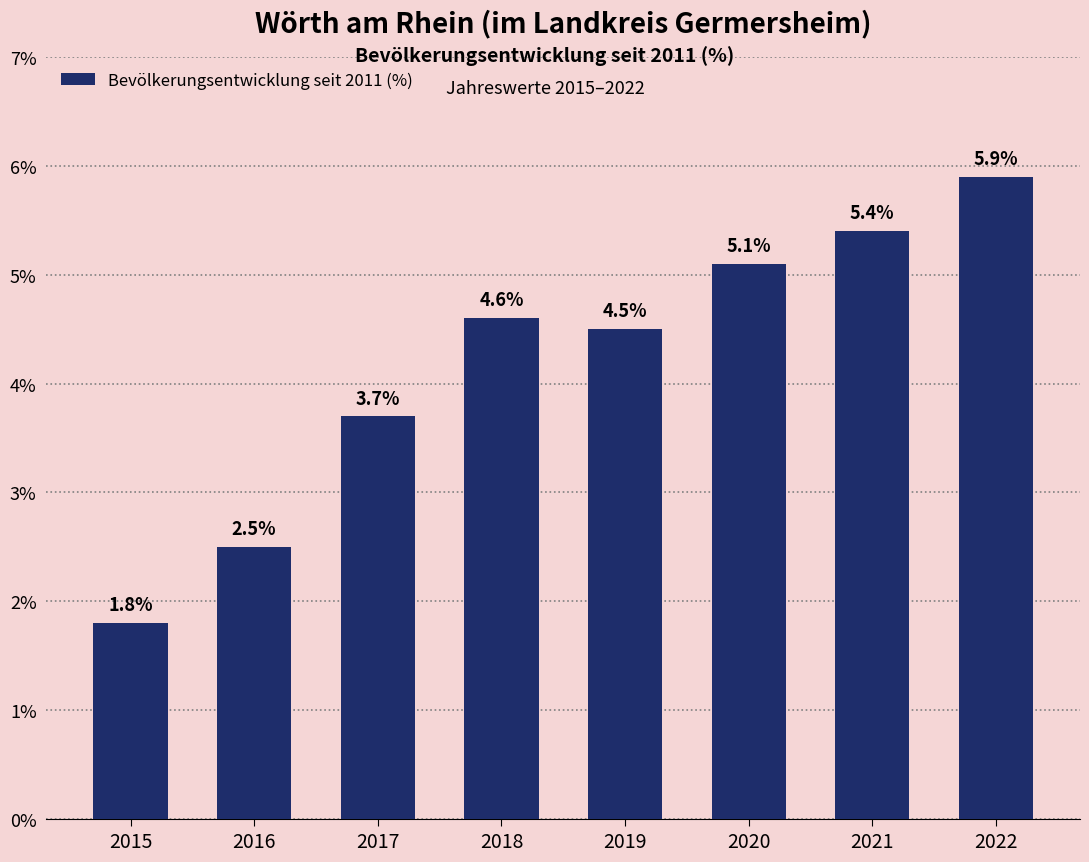

Reading left to right, transcribe all the data shown in this chart.

1.8	2.5	3.7	4.6	4.5	5.1	5.4	5.9